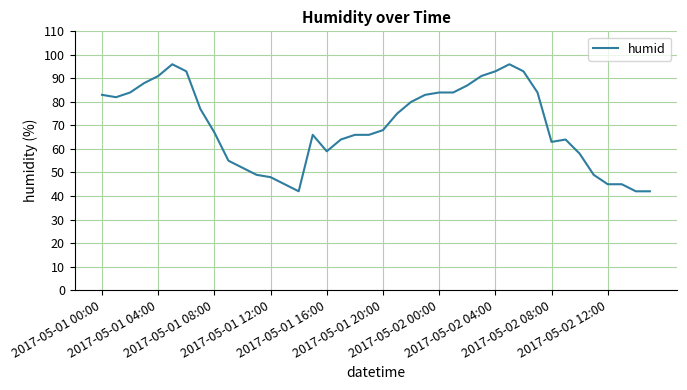

What is the minimum value shown in the chart?

42